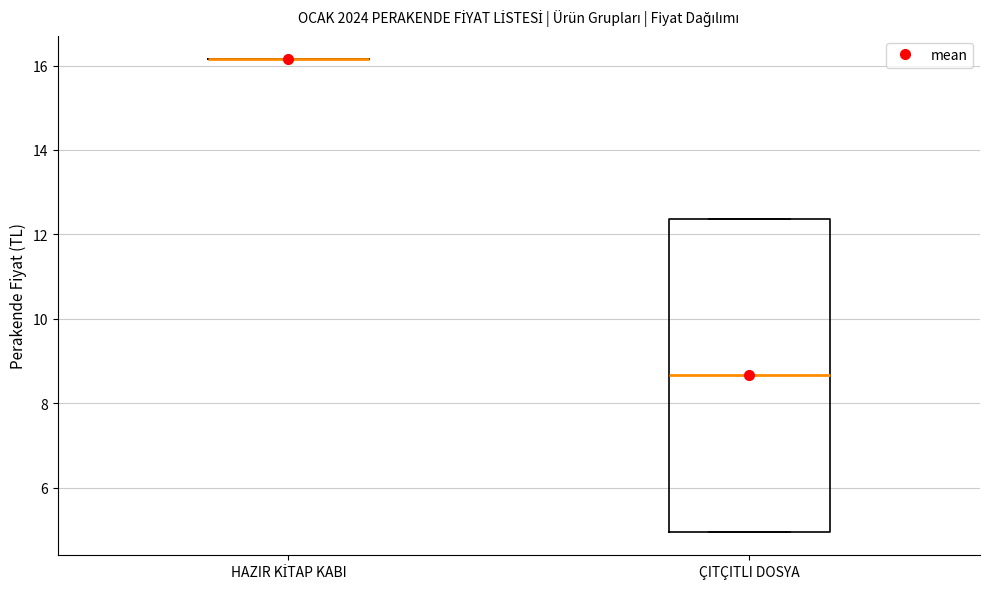

Comparing the boxes themselves (not the whiskers), which one is the tallest?

ÇITÇITLI DOSYA